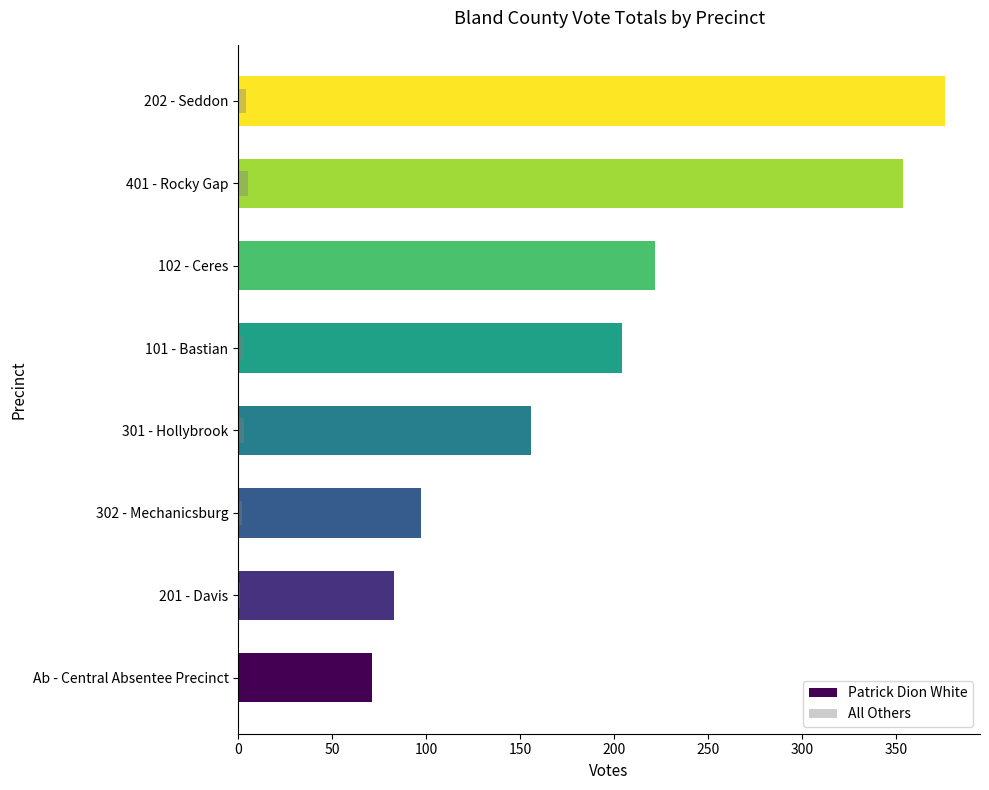

Count the number of data series in this chart.

2